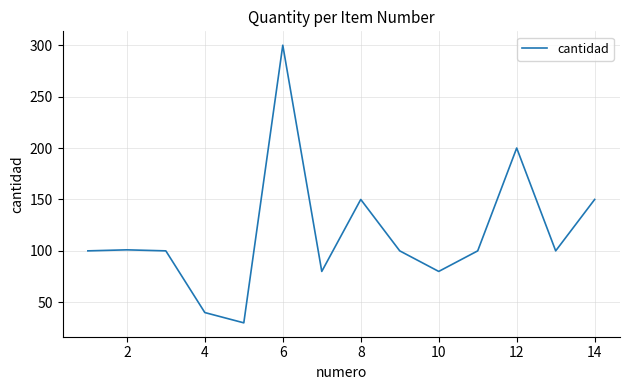

What is the greatest value displayed?

300